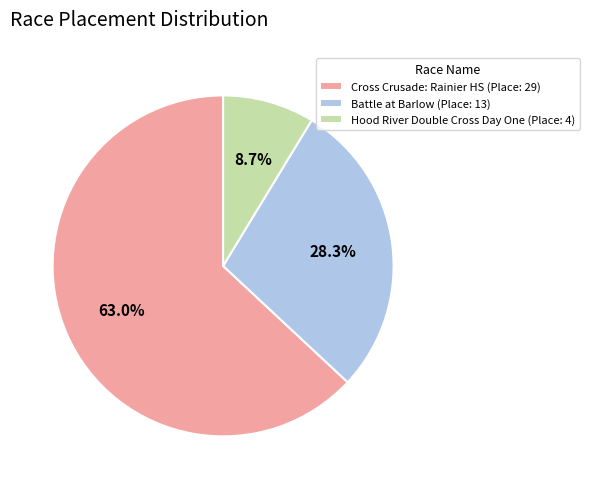

Which slice is the largest?

Cross Crusade: Rainier HS (Place: 29)